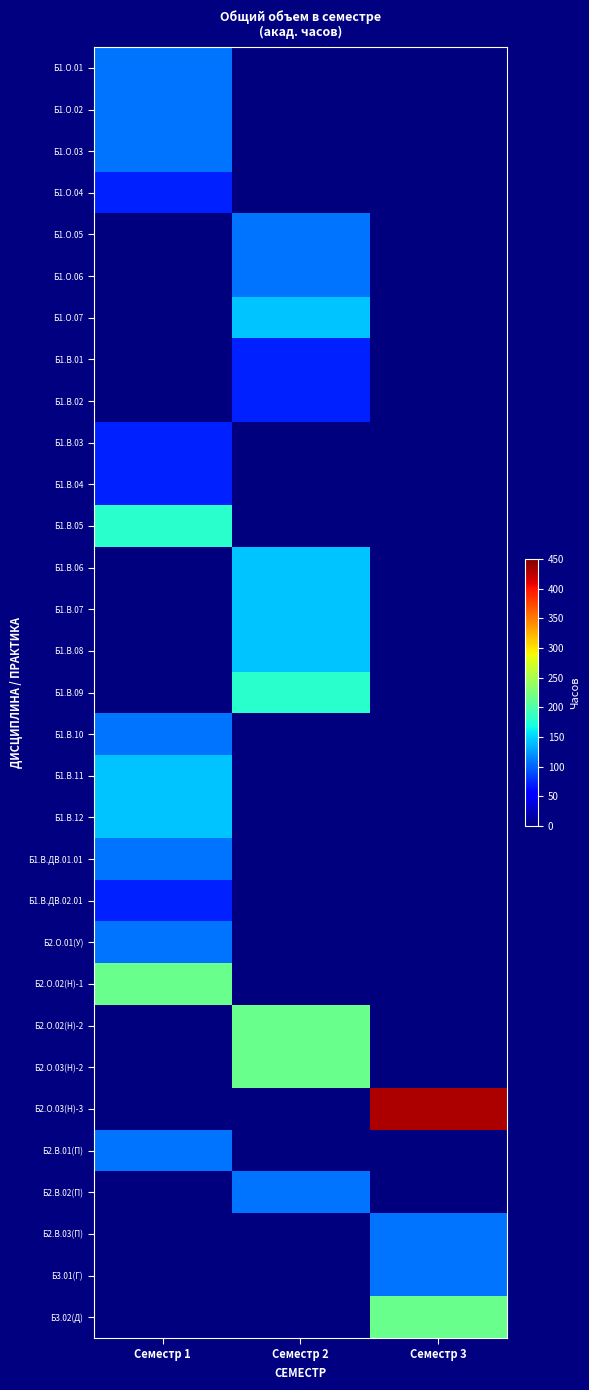

Reading left to right, list all the values displayed in this chart.

Б1.О.01: Семестр 1=108	Семестр 2=0	Семестр 3=0
Б1.О.02: Семестр 1=108	Семестр 2=0	Семестр 3=0
Б1.О.03: Семестр 1=108	Семестр 2=0	Семестр 3=0
Б1.О.04: Семестр 1=72	Семестр 2=0	Семестр 3=0
Б1.О.05: Семестр 1=0	Семестр 2=108	Семестр 3=0
Б1.О.06: Семестр 1=0	Семестр 2=108	Семестр 3=0
Б1.О.07: Семестр 1=0	Семестр 2=144	Семестр 3=0
Б1.В.01: Семестр 1=0	Семестр 2=72	Семестр 3=0
Б1.В.02: Семестр 1=0	Семестр 2=72	Семестр 3=0
Б1.В.03: Семестр 1=72	Семестр 2=0	Семестр 3=0
Б1.В.04: Семестр 1=72	Семестр 2=0	Семестр 3=0
Б1.В.05: Семестр 1=180	Семестр 2=0	Семестр 3=0
Б1.В.06: Семестр 1=0	Семестр 2=144	Семестр 3=0
Б1.В.07: Семестр 1=0	Семестр 2=144	Семестр 3=0
Б1.В.08: Семестр 1=0	Семестр 2=144	Семестр 3=0
Б1.В.09: Семестр 1=0	Семестр 2=180	Семестр 3=0
Б1.В.10: Семестр 1=108	Семестр 2=0	Семестр 3=0
Б1.В.11: Семестр 1=144	Семестр 2=0	Семестр 3=0
Б1.В.12: Семестр 1=144	Семестр 2=0	Семестр 3=0
Б1.В.ДВ.01.01: Семестр 1=108	Семестр 2=0	Семестр 3=0
Б1.В.ДВ.02.01: Семестр 1=72	Семестр 2=0	Семестр 3=0
Б2.О.01(У): Семестр 1=108	Семестр 2=0	Семестр 3=0
Б2.О.02(Н)-1: Семестр 1=216	Семестр 2=0	Семестр 3=0
Б2.О.02(Н)-2: Семестр 1=0	Семестр 2=216	Семестр 3=0
Б2.О.03(Н)-2: Семестр 1=0	Семестр 2=216	Семестр 3=0
Б2.О.03(Н)-3: Семестр 1=0	Семестр 2=0	Семестр 3=432
Б2.В.01(П): Семестр 1=108	Семестр 2=0	Семестр 3=0
Б2.В.02(П): Семестр 1=0	Семестр 2=108	Семестр 3=0
Б2.В.03(П): Семестр 1=0	Семестр 2=0	Семестр 3=108
Б3.01(Г): Семестр 1=0	Семестр 2=0	Семестр 3=108
Б3.02(Д): Семестр 1=0	Семестр 2=0	Семестр 3=216